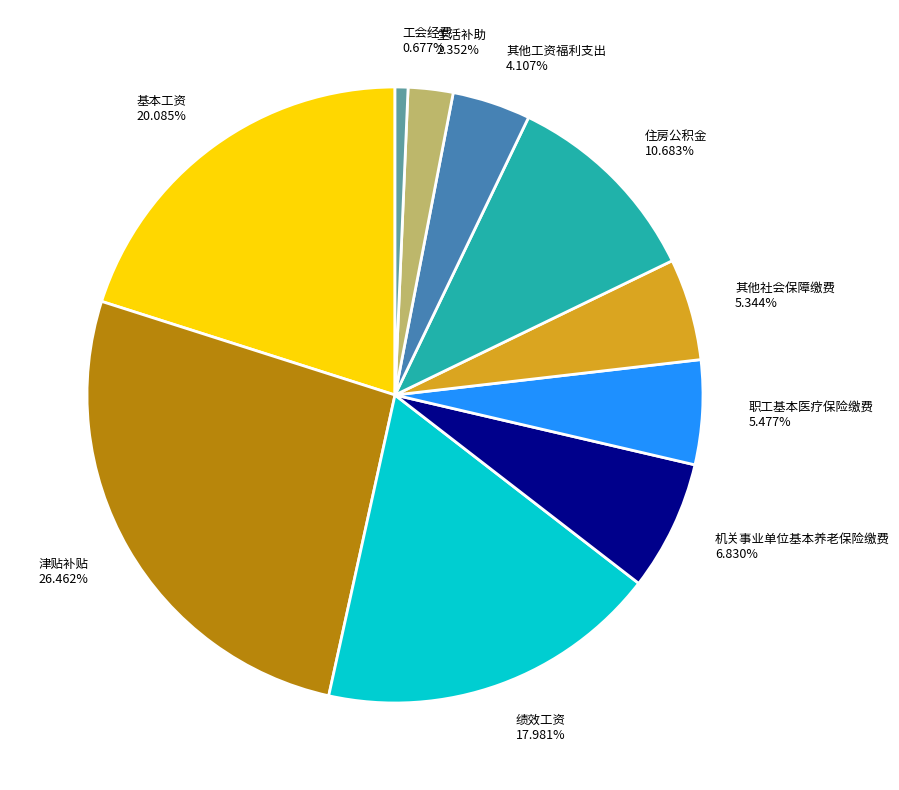

Which has a higher value, 住房公积金 or 机关事业单位基本养老保险缴费?

住房公积金